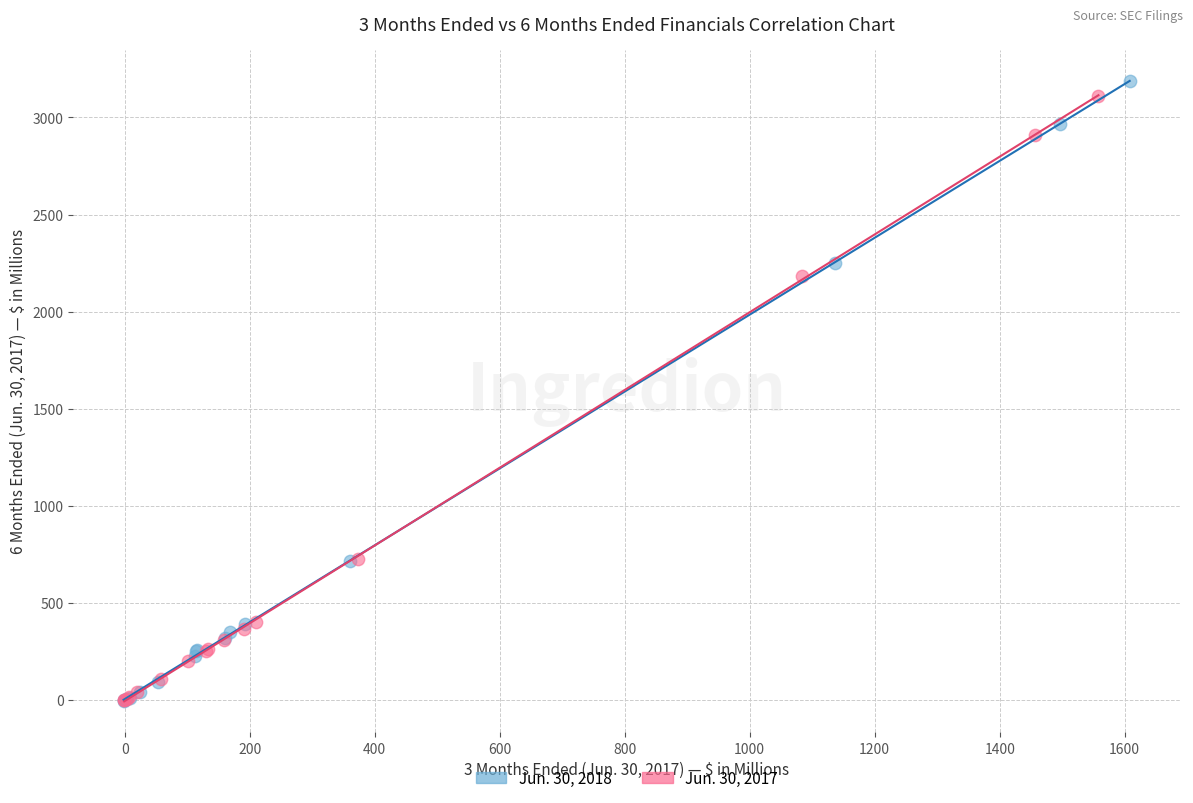

What are all the series names shown in the legend?

Jun. 30, 2018, Jun. 30, 2017